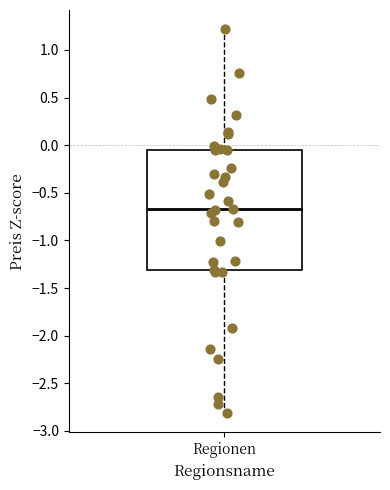

Read this box plot against the y-axis: the position of the median line, the range covered by the box, and the ends of both whiskers. The values are not printed on the chart, so give them approximately, as read against the axis.

median -0.65, box -1.30 to -0.05, whiskers -2.80 to 1.20